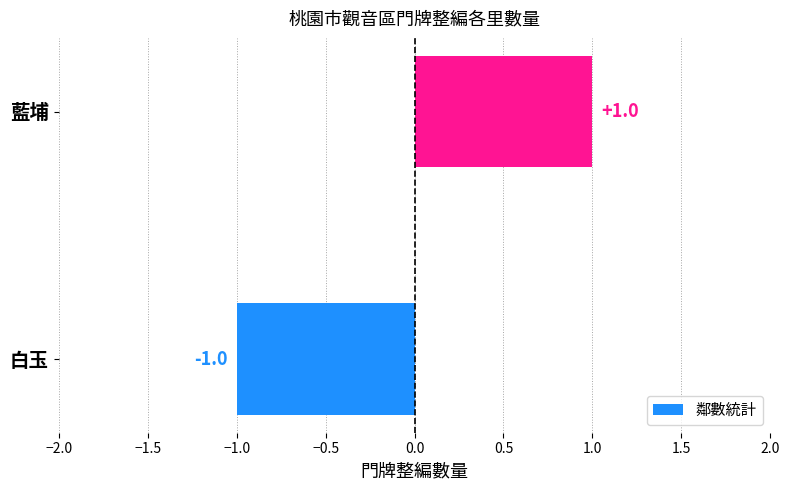

How many data points does each series have?

2